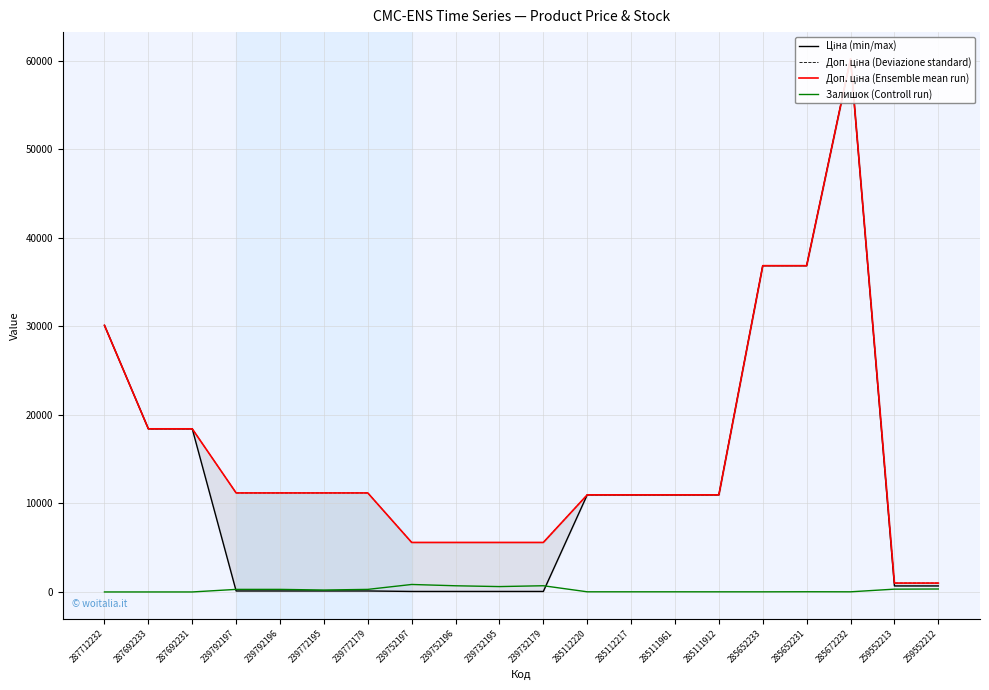

At which label does Ціна (min/max) reach its minimum?

239752197